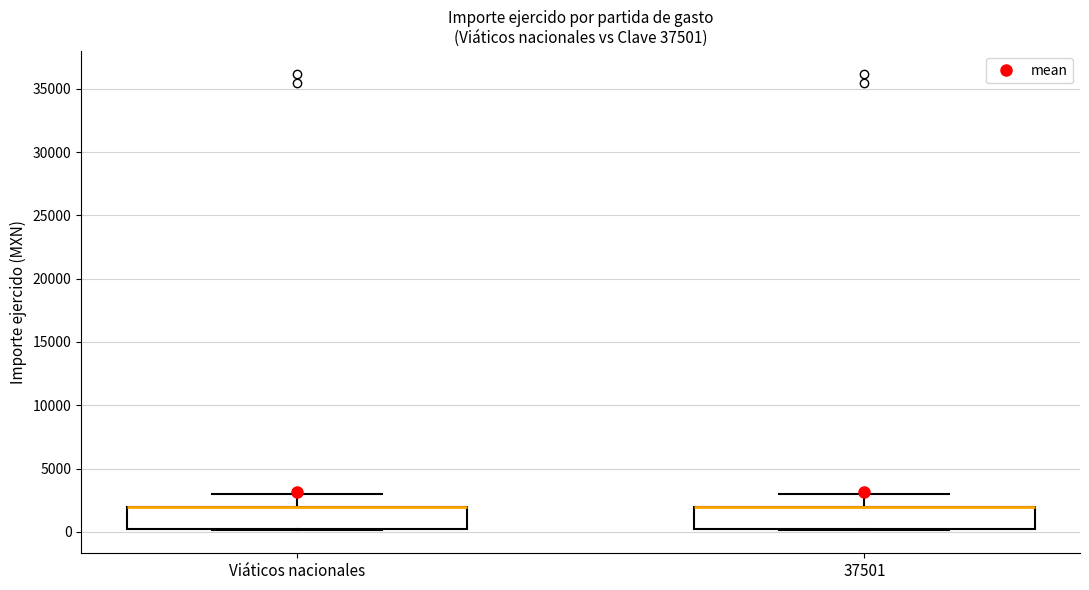

Where does the upper whisker of the box for 37501 end on the y-axis? The values are not printed on the chart, so give them approximately, as read against the axis.

3000